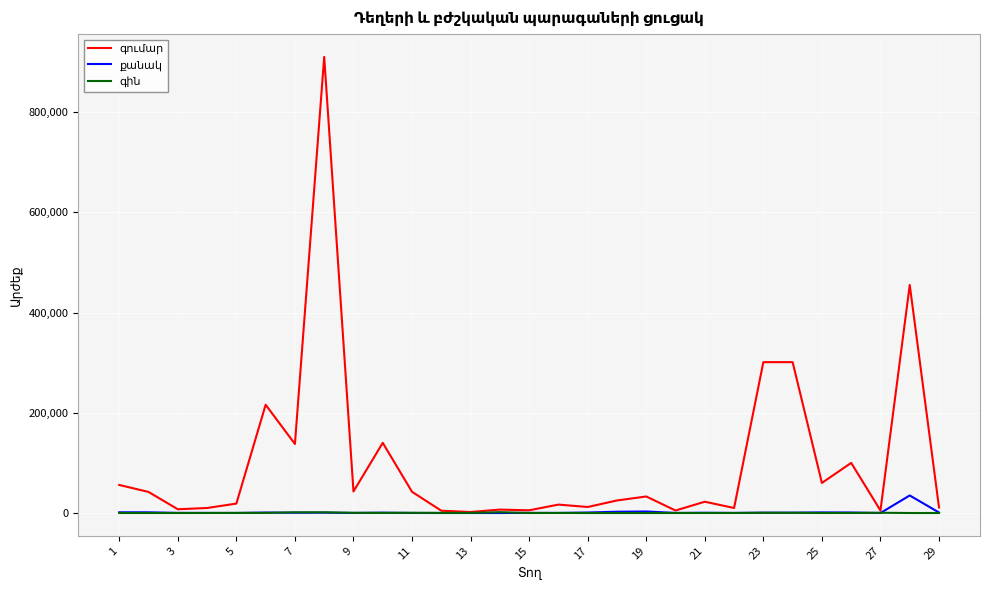

What is the greatest value displayed?

910000